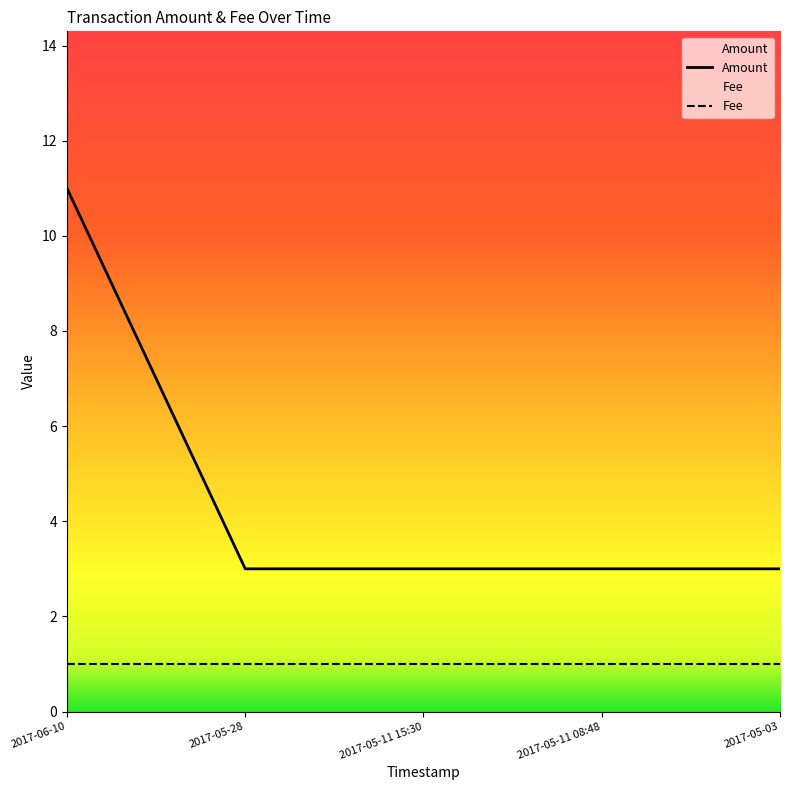

What is the smallest value displayed?

1